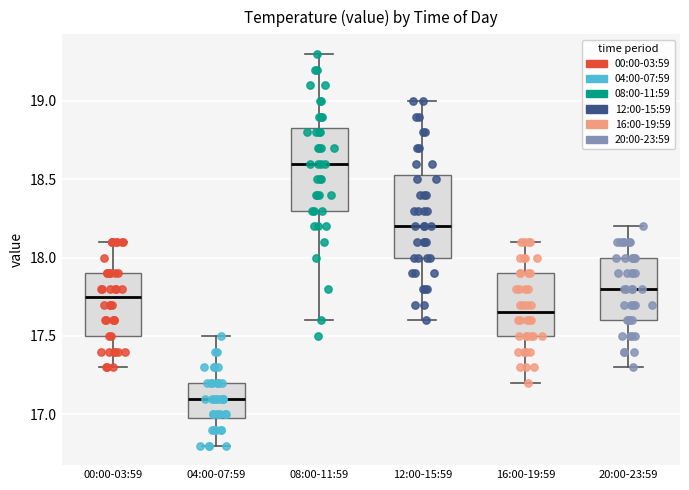

Reading left to right, read every box against the y-axis: the position of its median line, the range the box covers, and the ends of its whiskers. The values are not printed on the chart, so give them approximately, as read against the axis.

00:00-03:59: median 17.75, box 17.50 to 17.90, whiskers 17.30 to 18.10
04:00-07:59: median 17.10, box 17.00 to 17.20, whiskers 16.80 to 17.50
08:00-11:59: median 18.60, box 18.30 to 18.85, whiskers 17.60 to 19.30
12:00-15:59: median 18.20, box 18.00 to 18.55, whiskers 17.60 to 19.00
16:00-19:59: median 17.65, box 17.50 to 17.90, whiskers 17.20 to 18.10
20:00-23:59: median 17.80, box 17.60 to 18.00, whiskers 17.30 to 18.20